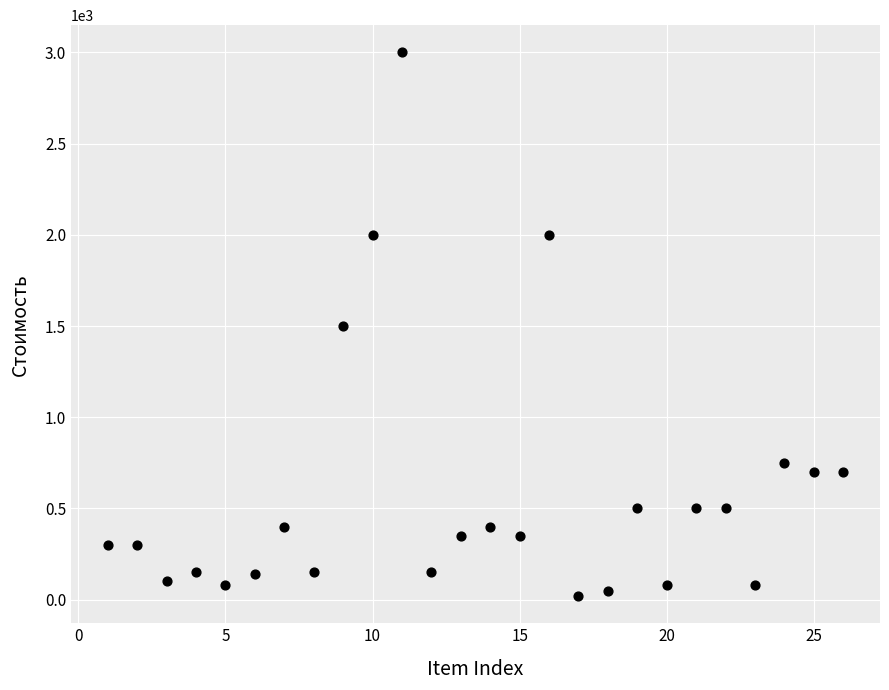

What is the range of Y values (max minus min)?

2980